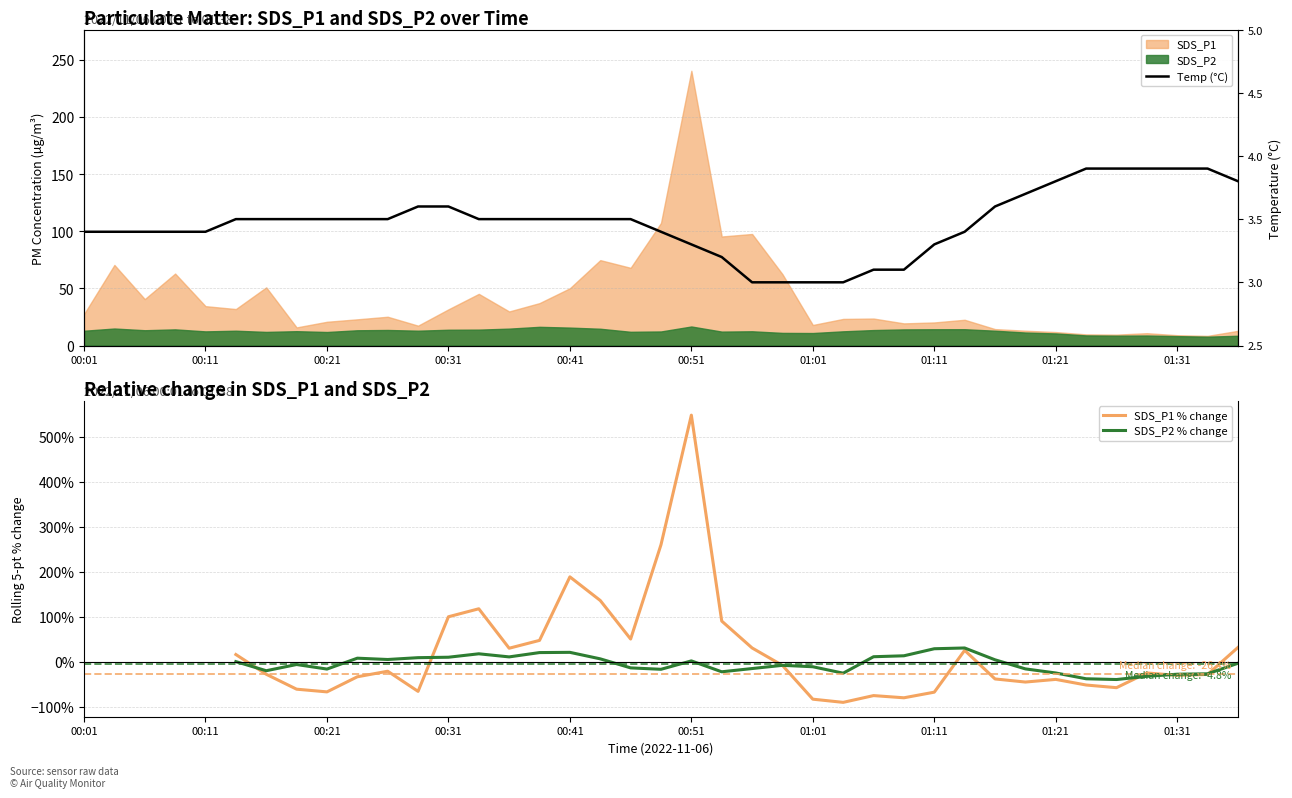

Rank the series at 17 from lowest to highest value.

Temp (°C), SDS_P2 % change, SDS_P1 % change